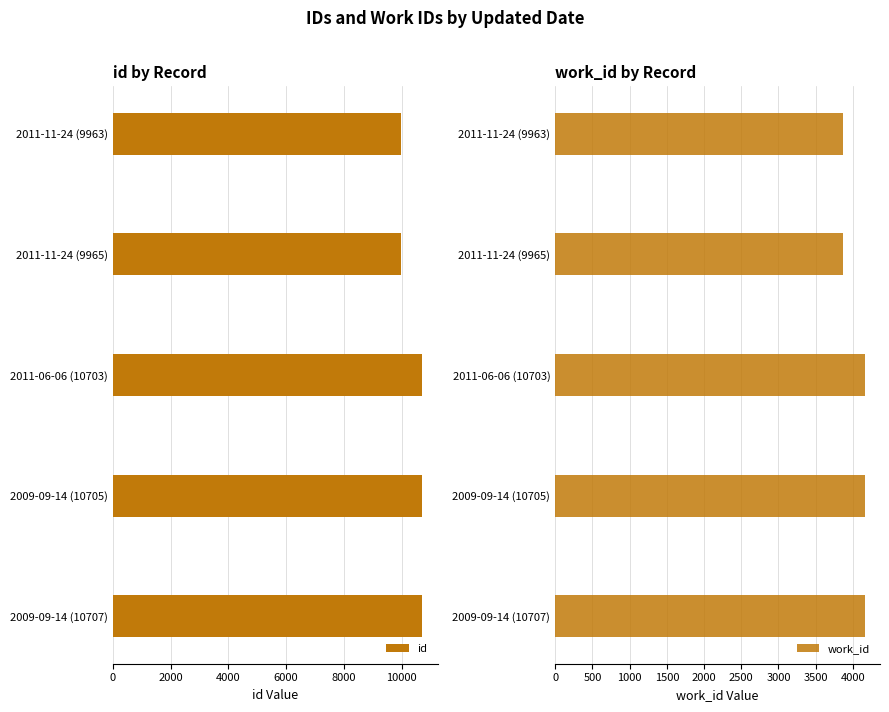

Rank the series by their average value, from lowest to highest.

work_id, id